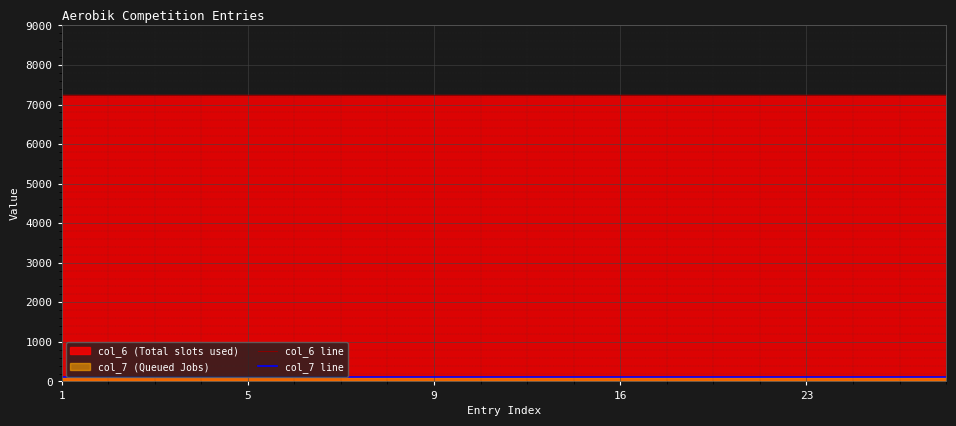

What is the total value across all series at 18?

7350.5